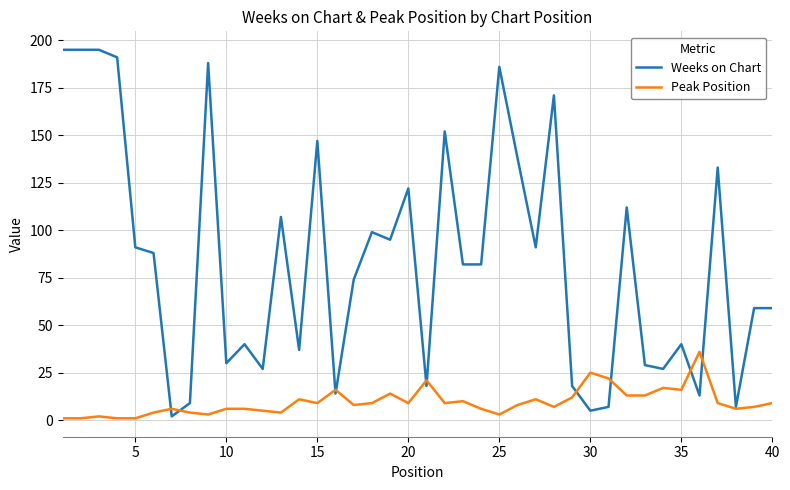

What is the sum of all Weeks on Chart values?

3375